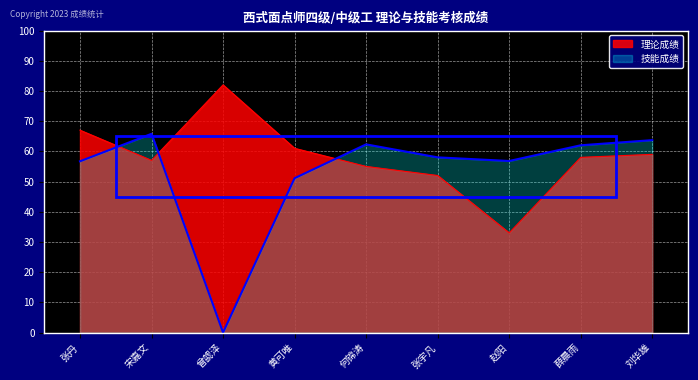

How many lines are shown in the chart?

2